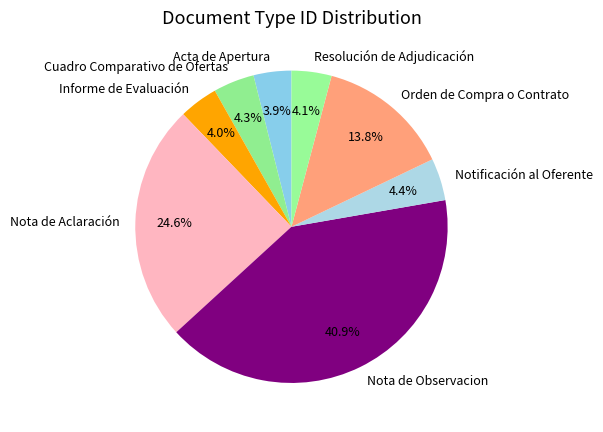

What percentage do Notificación al Oferente and Nota de Aclaración together represent?

29.0%